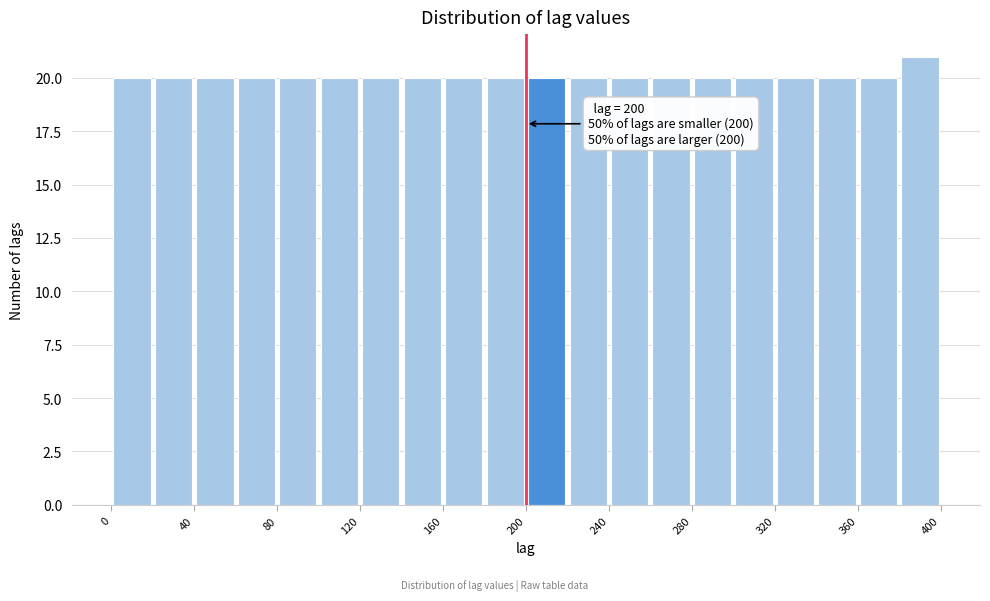

Over which range of the x-axis is the bar tallest?

380 to 400